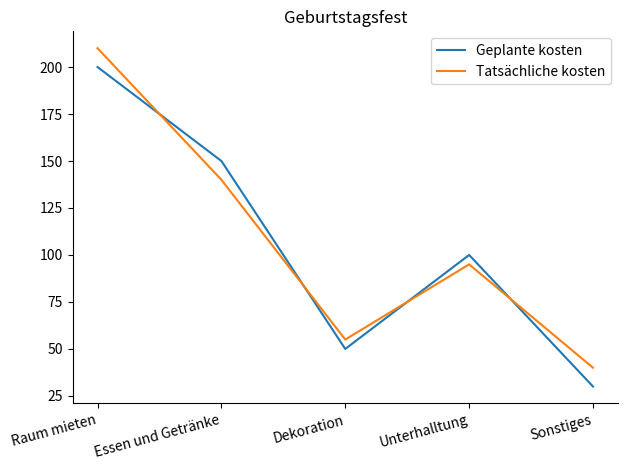

Between which two adjacent categories do Tatsächliche kosten and Geplante kosten first intersect?

Raum mieten and Essen und Getränke